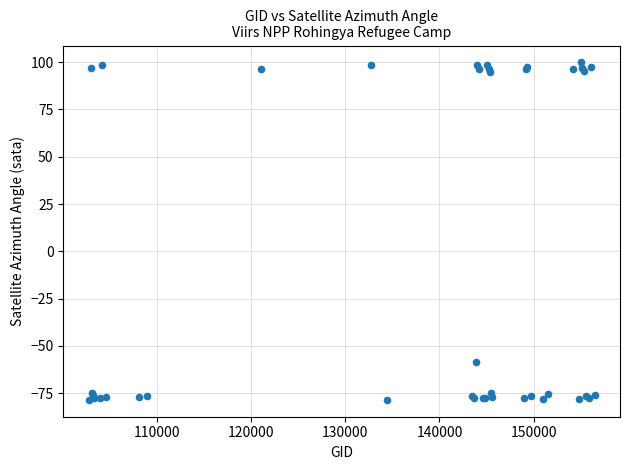

What Y value in the scatter plot is closest to 10?

-58.3